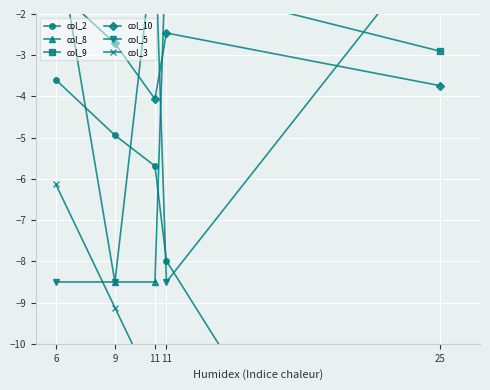

The col_10 series shows -2.5 at 11. True or false?

True